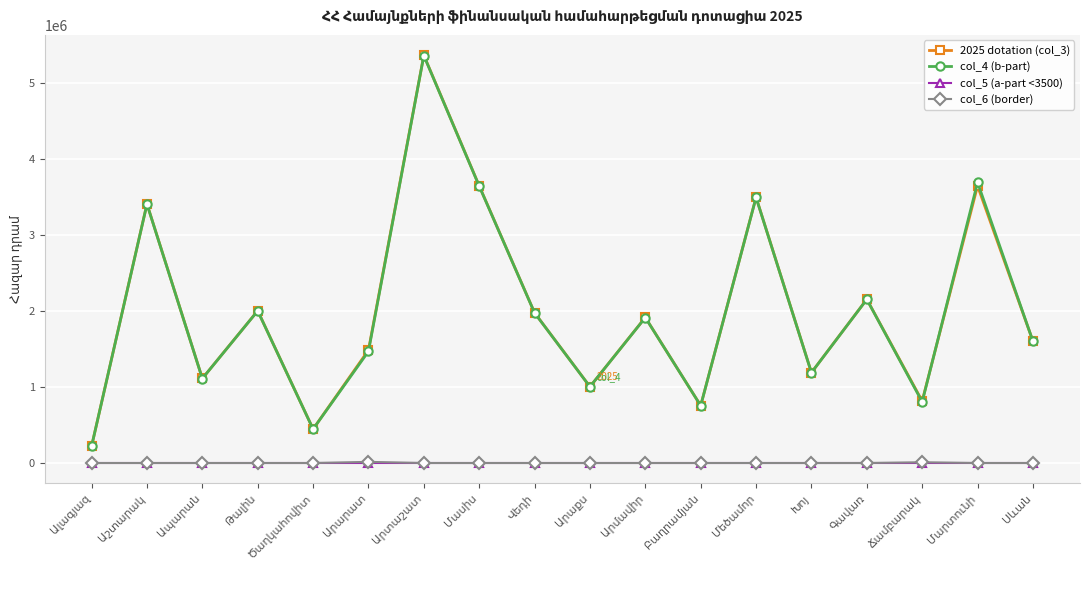

True or false: col_6 (border) has more than 0 points higher than both neighbors.

True